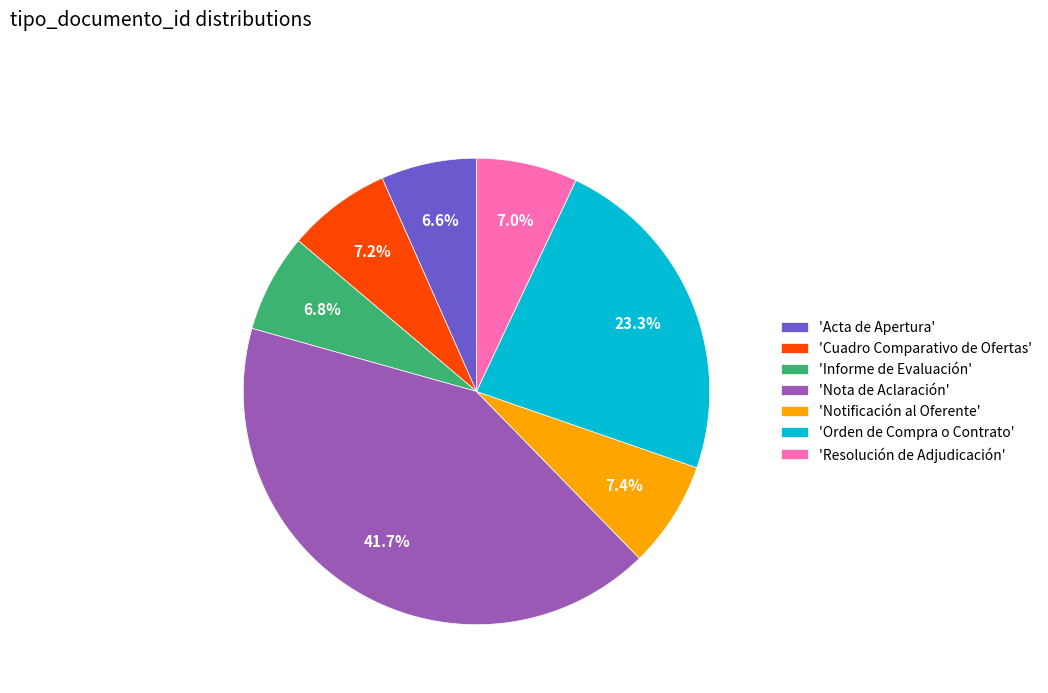

Which has a higher value, 'Acta de Apertura' or 'Orden de Compra o Contrato'?

'Orden de Compra o Contrato'